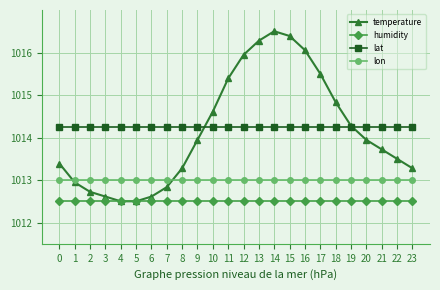

Which series ends up on top after the final intersection of lon and temperature?

temperature